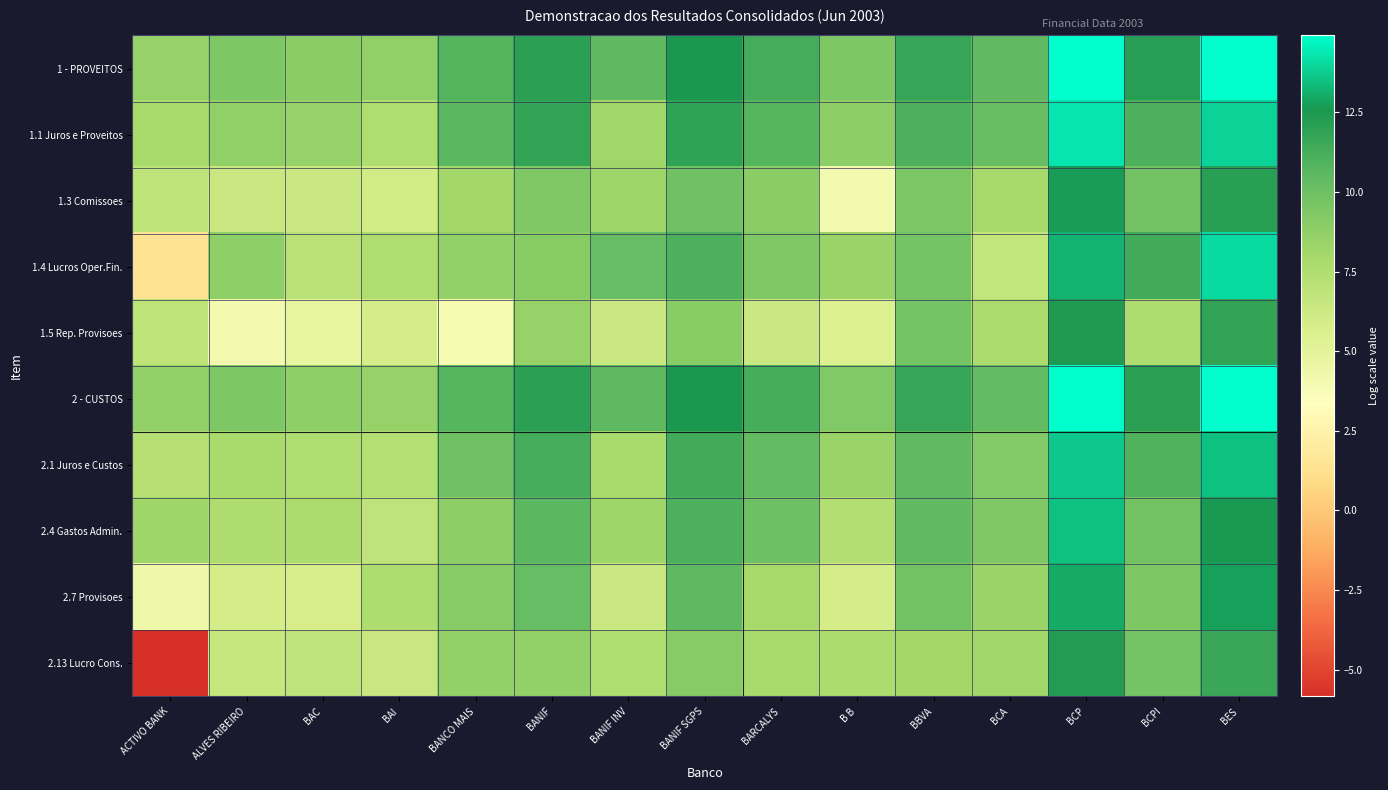

Rank the series at B B from highest to lowest value.

1 - PROVEITOS, 2 - CUSTOS, 1.1 Juros e Proveitos, 2.1 Juros e Custos, 1.4 Lucros Oper.Fin., 2.13 Lucro Cons., 2.4 Gastos Admin., 2.7 Provisoes, 1.5 Rep. Provisoes, 1.3 Comissoes